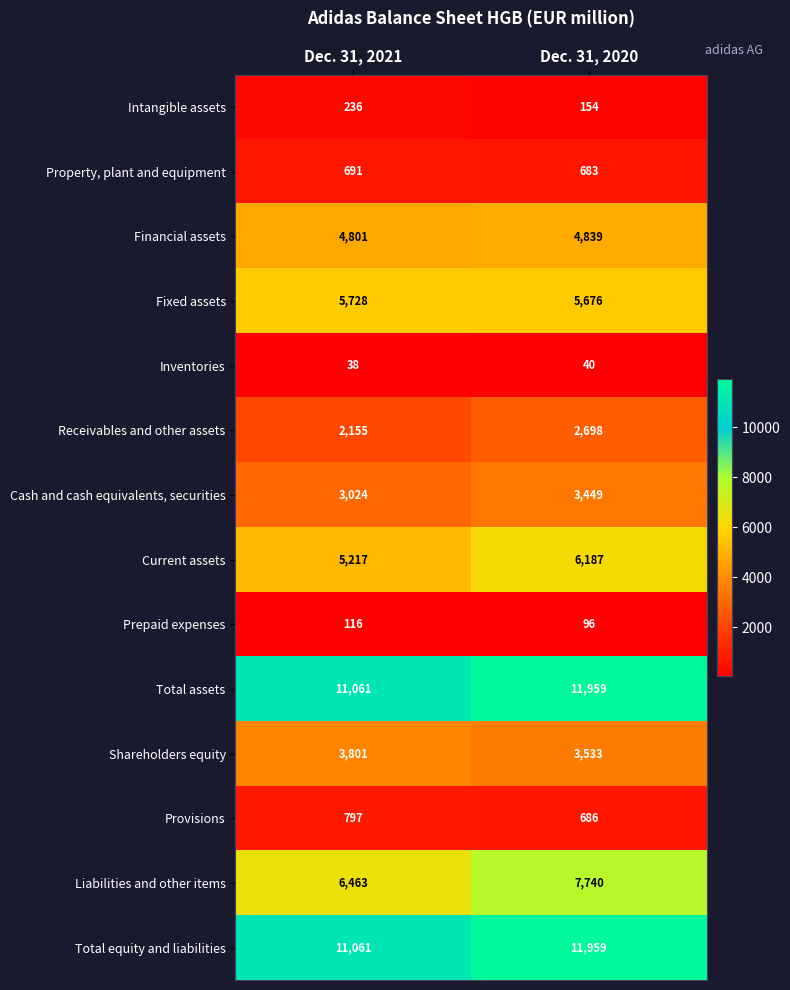

Which series changed the most between Dec. 31, 2021 and Dec. 31, 2020?

Liabilities and other items